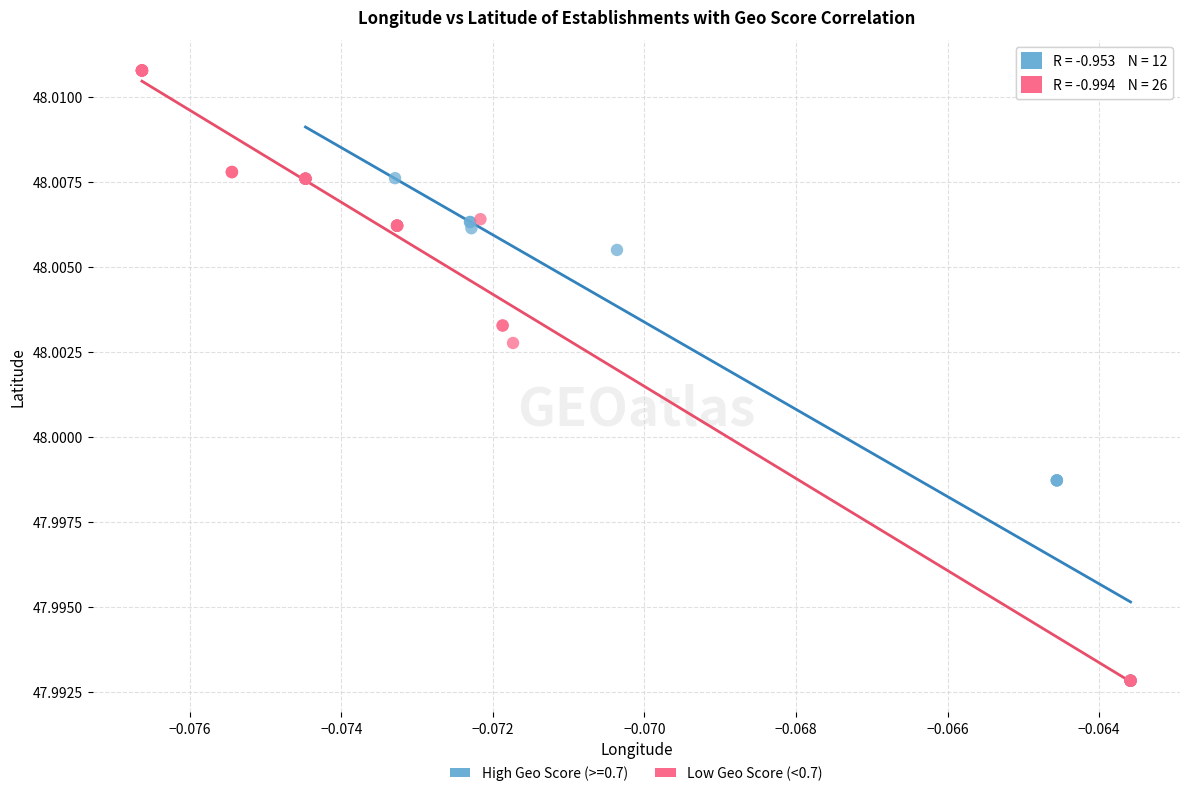

Which series has the widest spread of Y values?

Low Geo Score (<0.7)